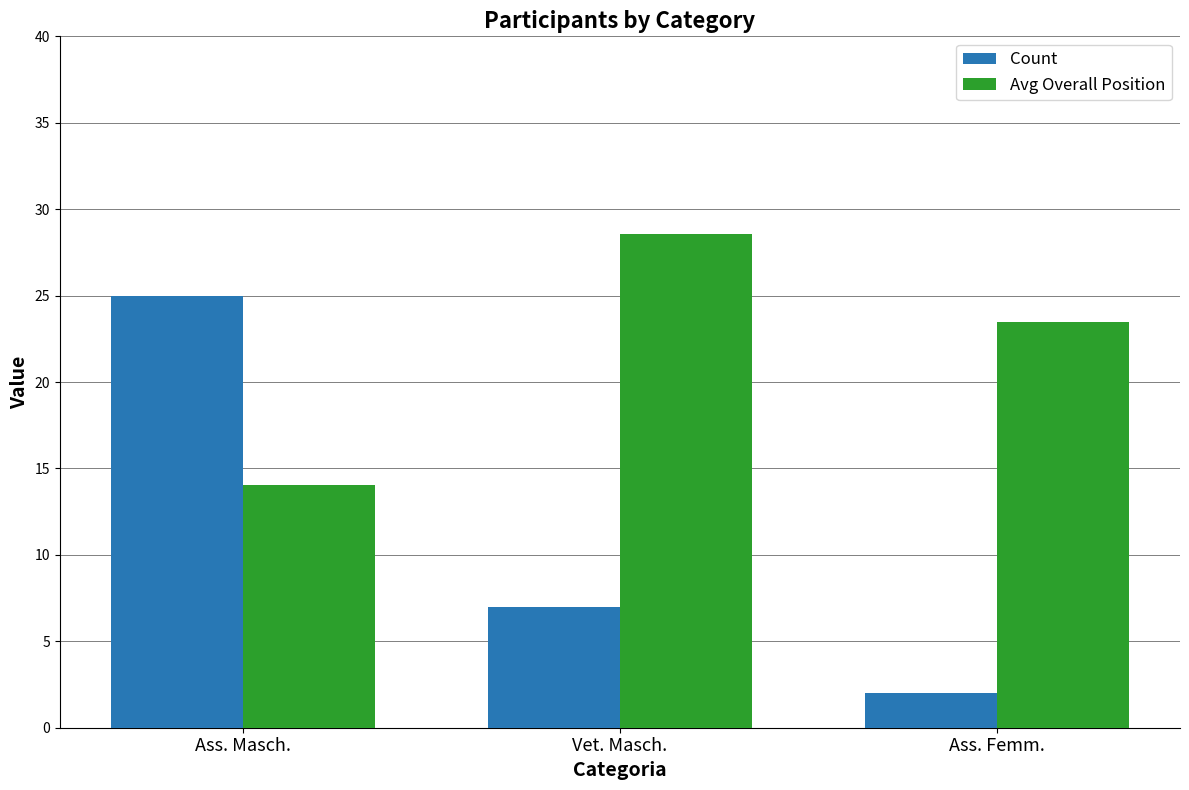

True or false: Avg Overall Position has a value of 28.6 at Vet. Masch..

True